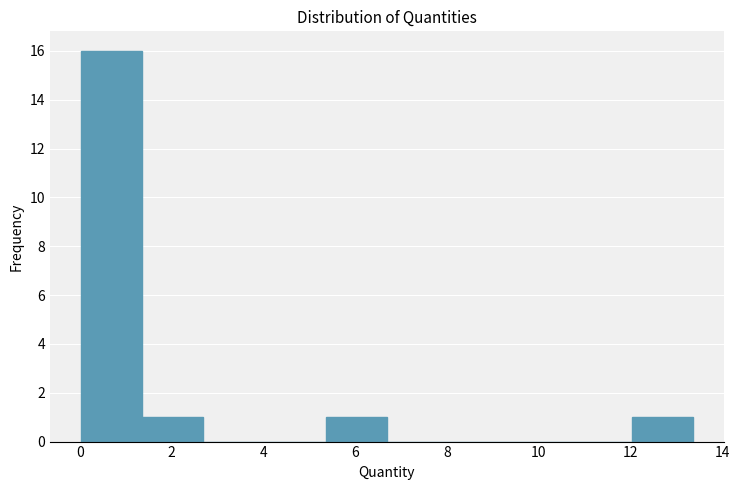

Reading left to right, list every bar in this chart as the range it spans on the x-axis followed by its height. Neither the bar edges nor the heights are printed on the chart, so give them approximately, as read against the axes.

0.0 to 1.4: 16
1.4 to 2.6: 1
2.6 to 4.0: 0
4.0 to 5.4: 0
5.4 to 6.6: 1
6.6 to 8.0: 0
8.0 to 9.4: 0
9.4 to 10.6: 0
10.6 to 12.0: 0
12.0 to 13.4: 1